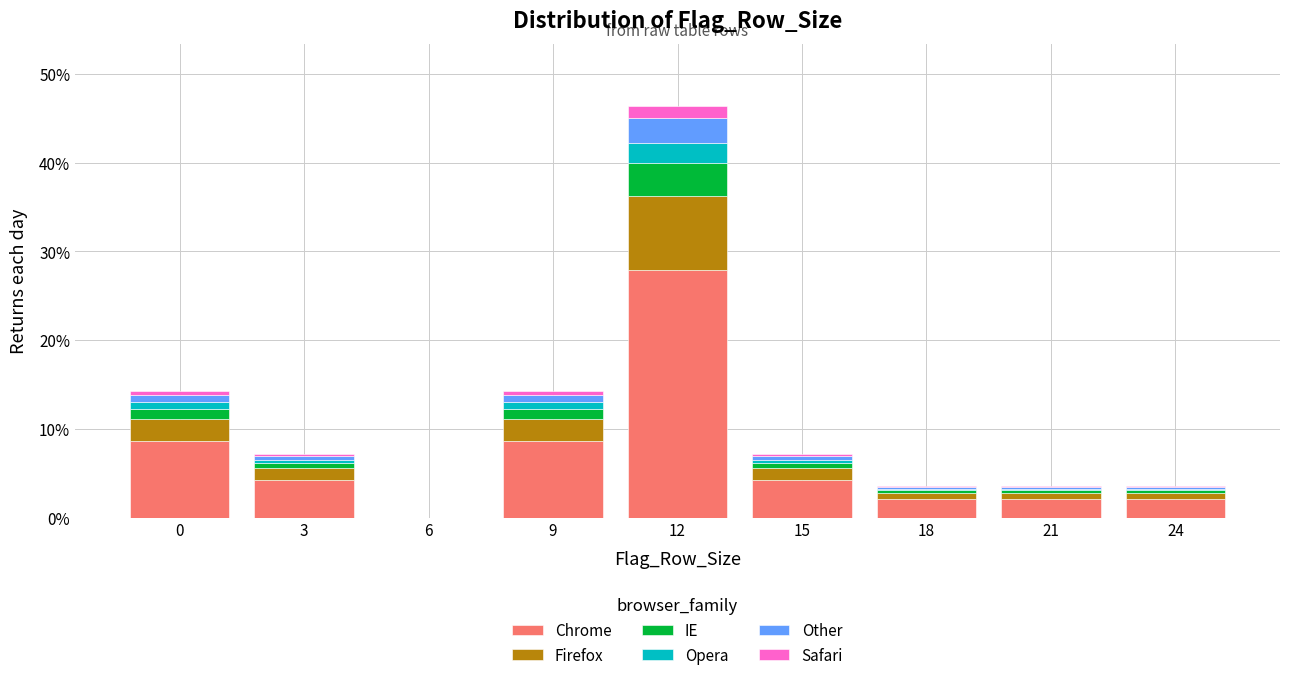

At which category is the sum across all series the highest?

12